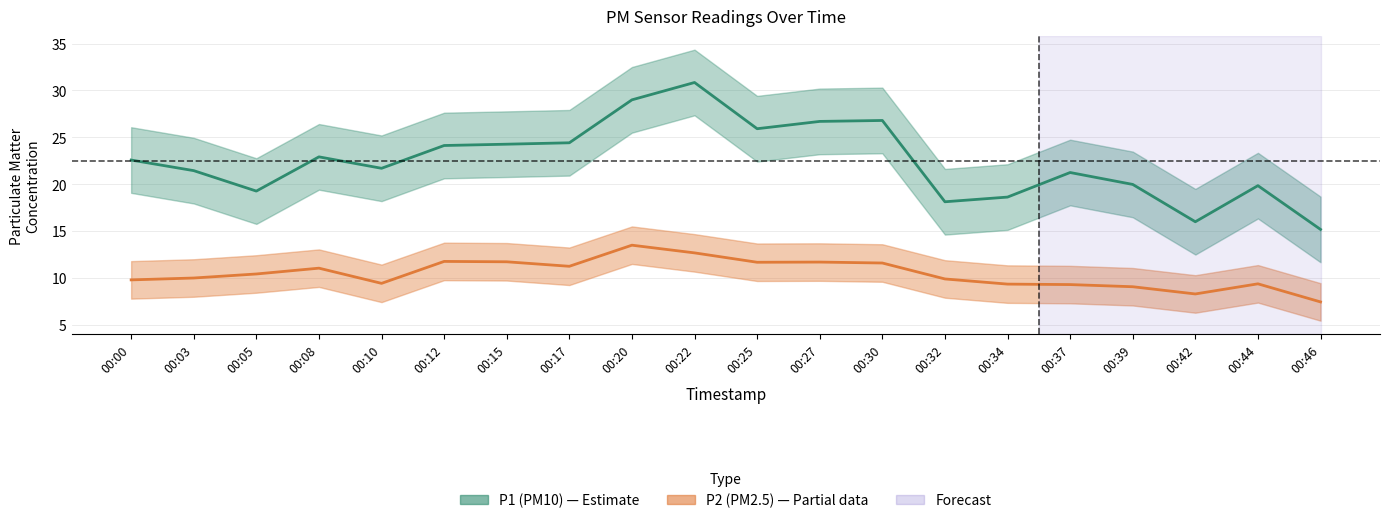

List the series in order of their peak value, highest first.

P1, P2